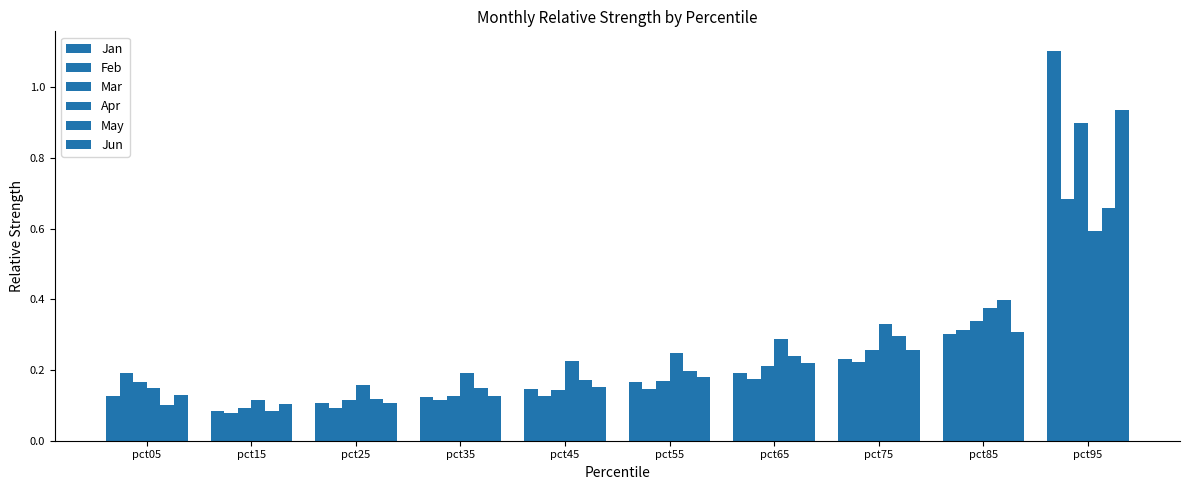

The Jun series shows 0.3 at pct85. True or false?

True